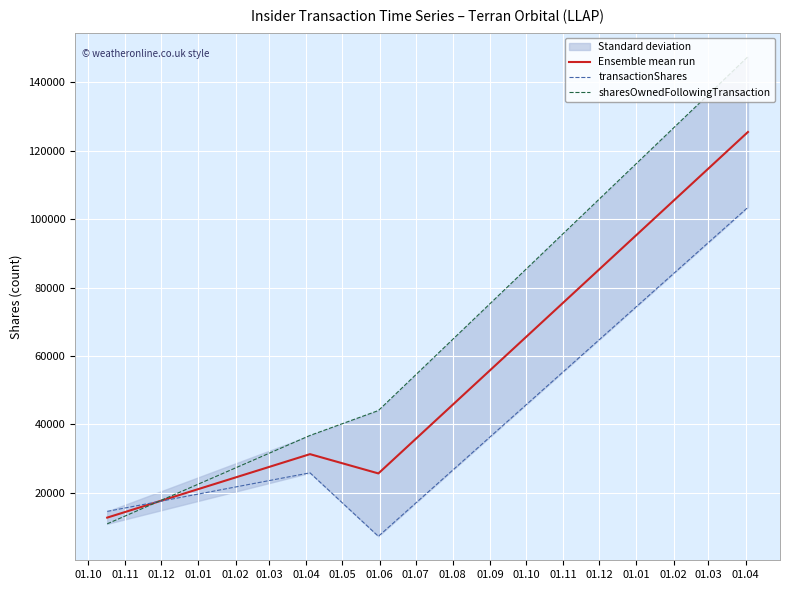

Which series has the largest total across all categories?

sharesOwnedFollowingTransaction